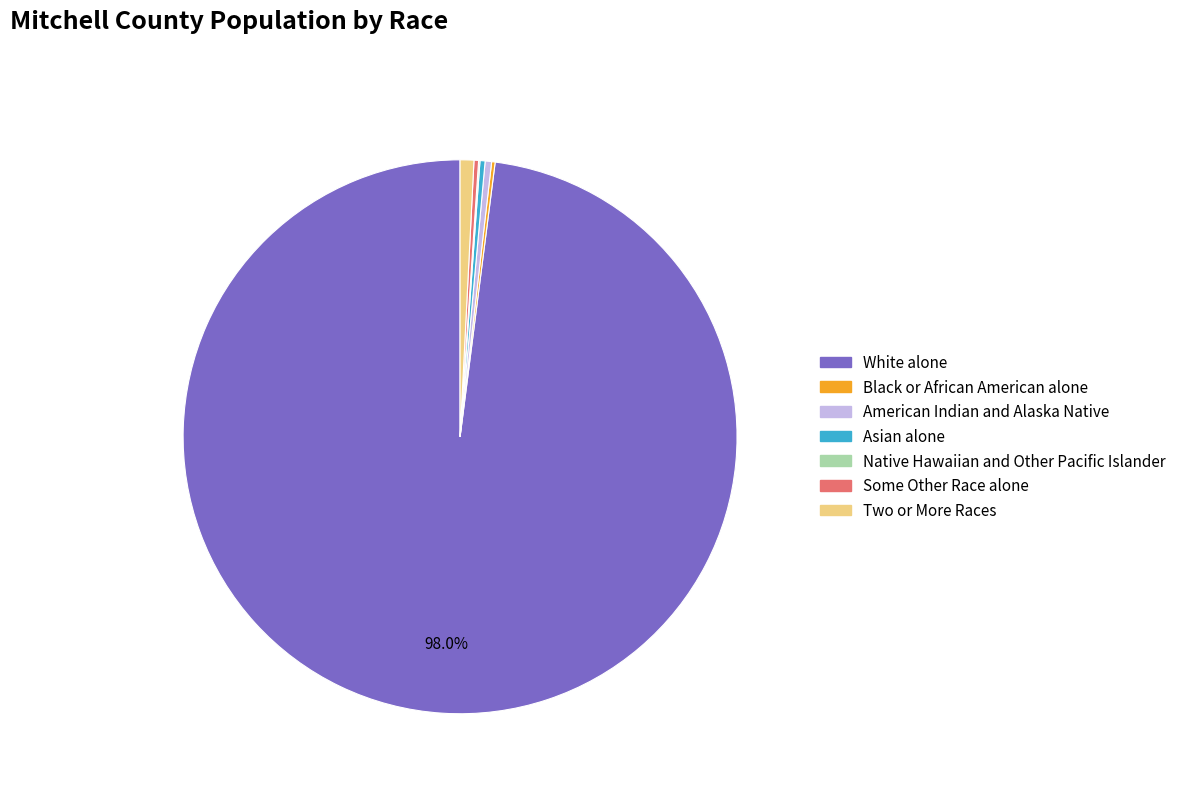

What is the ratio of the value at White alone to the value at Two or More Races?

122.4